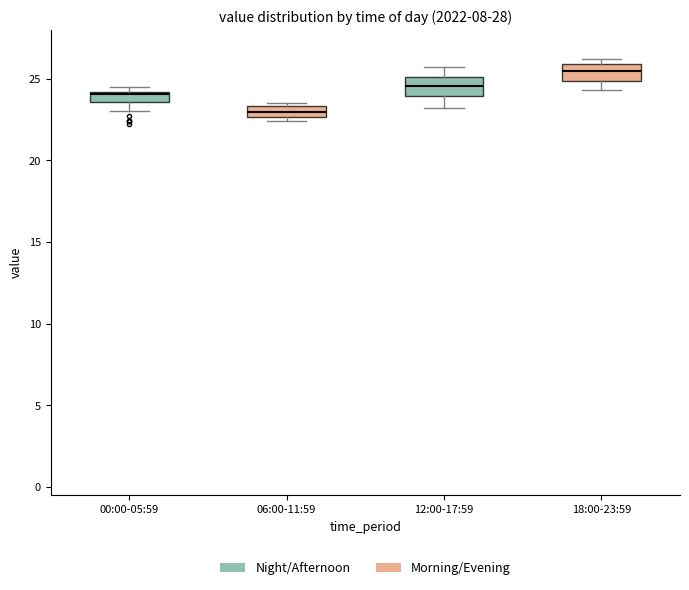

Which box has the lowest median line?

06:00-11:59